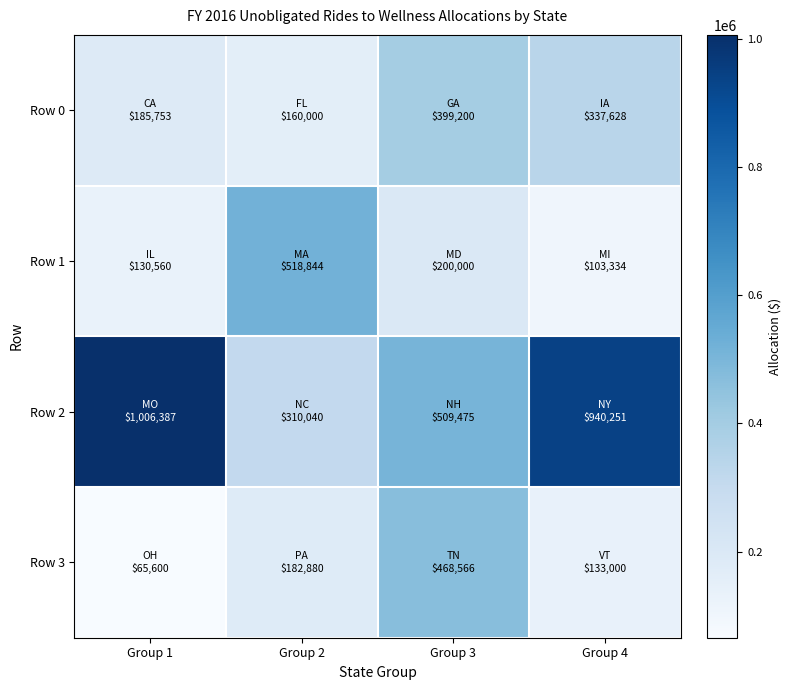

What is the maximum value shown in the chart?

1006387